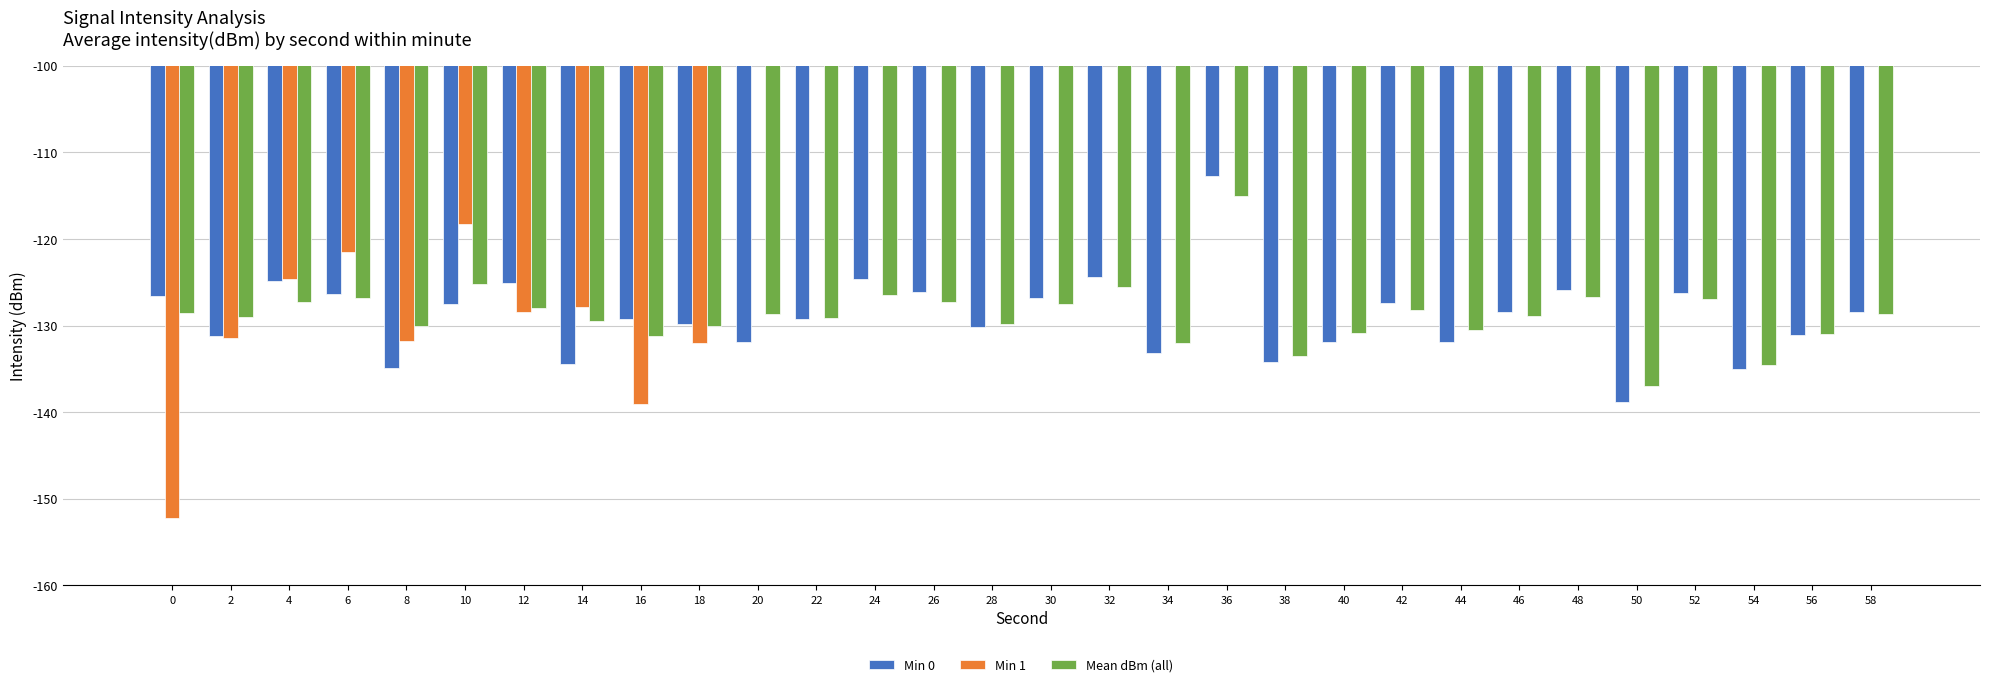

The Min 0 series shows -204.9 at 2. True or false?

False